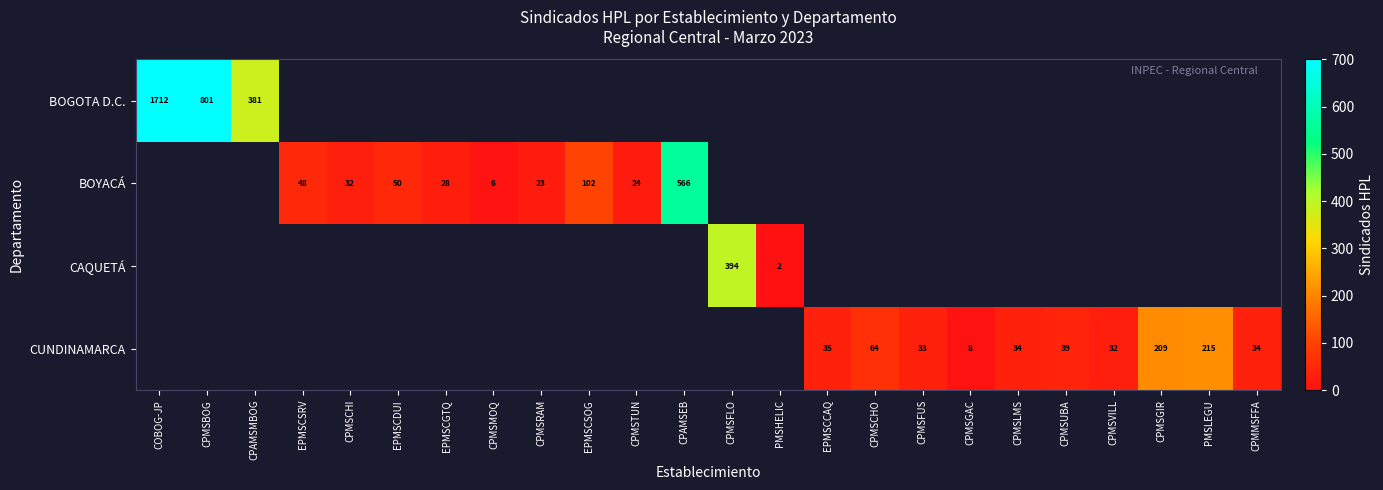

The CUNDINAMARCA series shows 47 at CPMMSFFA. True or false?

False